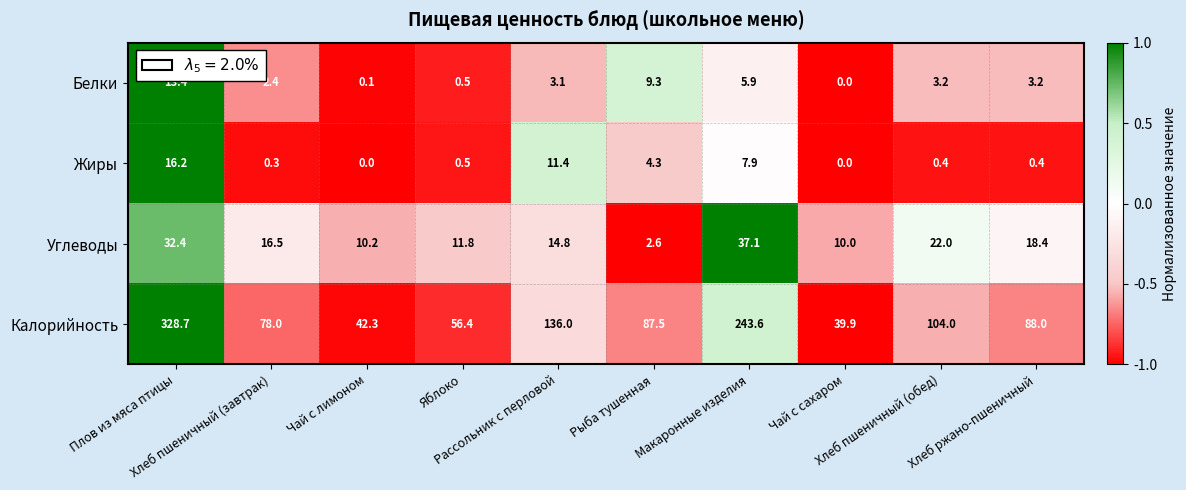

What is the difference between the maximum and second lowest values in the Жиры series?

16.2